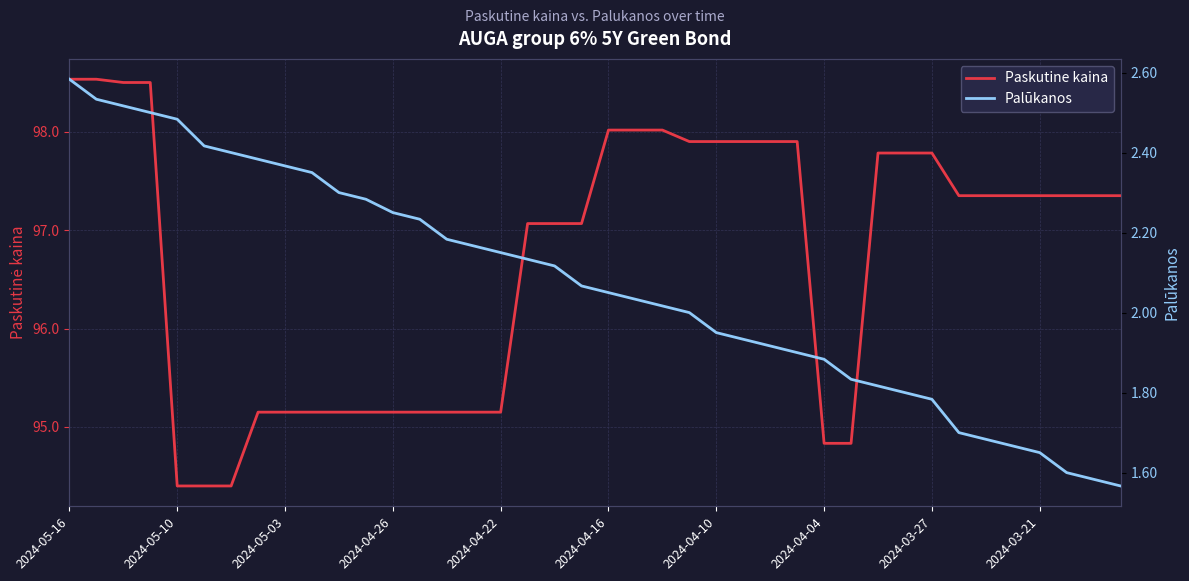

True or false: Paskutine kaina and Palūkanos intersect in this chart.

False